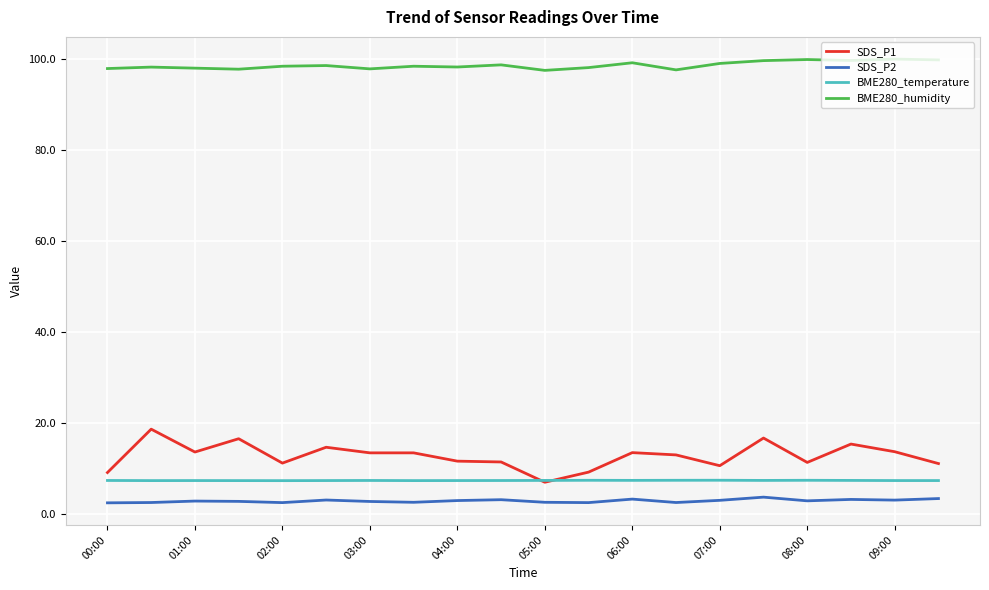

What is the minimum value for BME280_humidity?

97.4